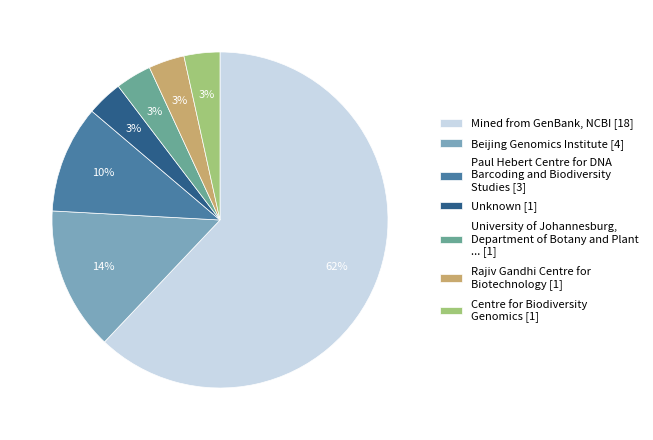

The Mined from GenBank, NCBI [18] slice represents 62% of the pie. True or false?

True